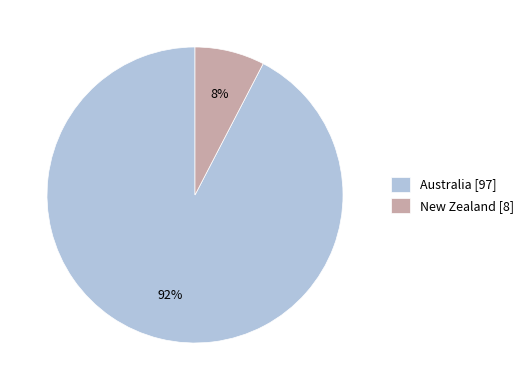

Which slice is the largest?

Australia